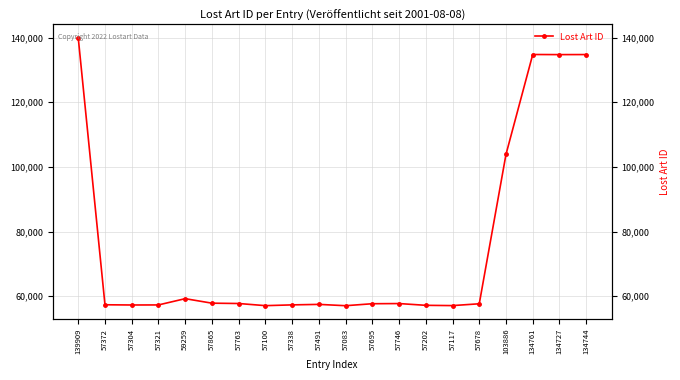

Which category has the lowest value across all series?

57083